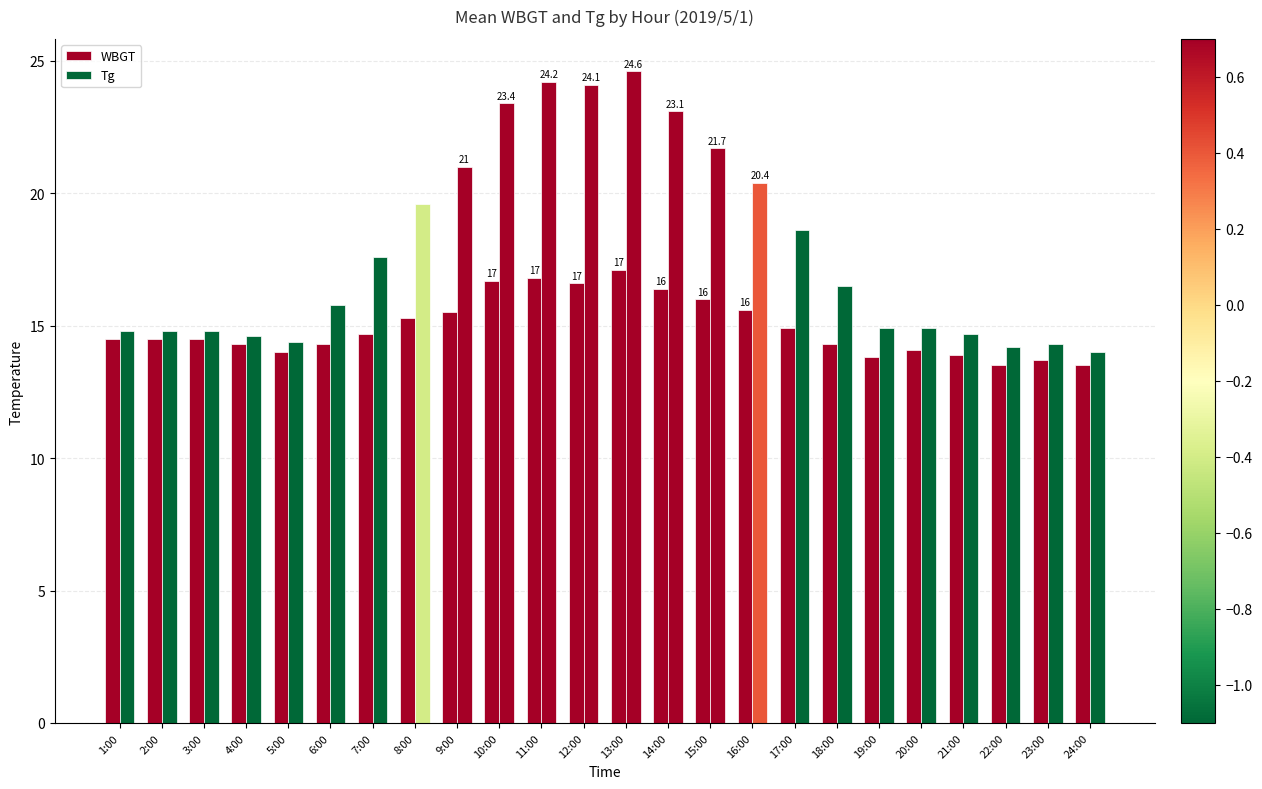

At which category is the sum across all series the highest?

13:00